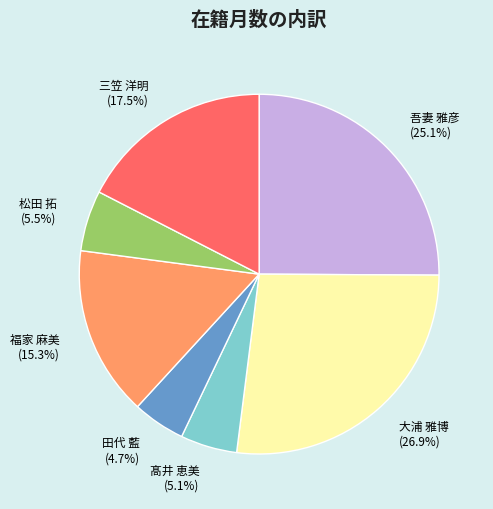

How many slices are in this pie chart?

7